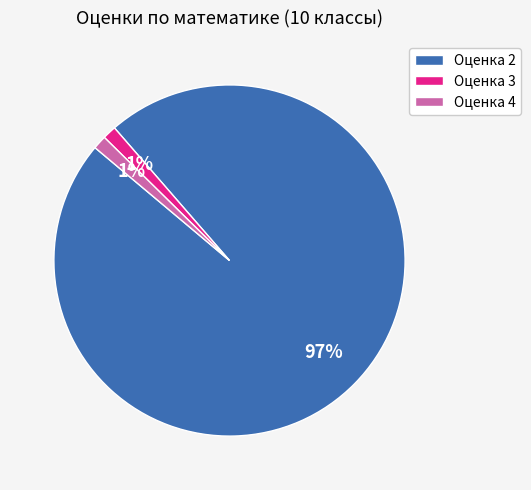

Is Оценка 2 the majority of the pie?

Yes